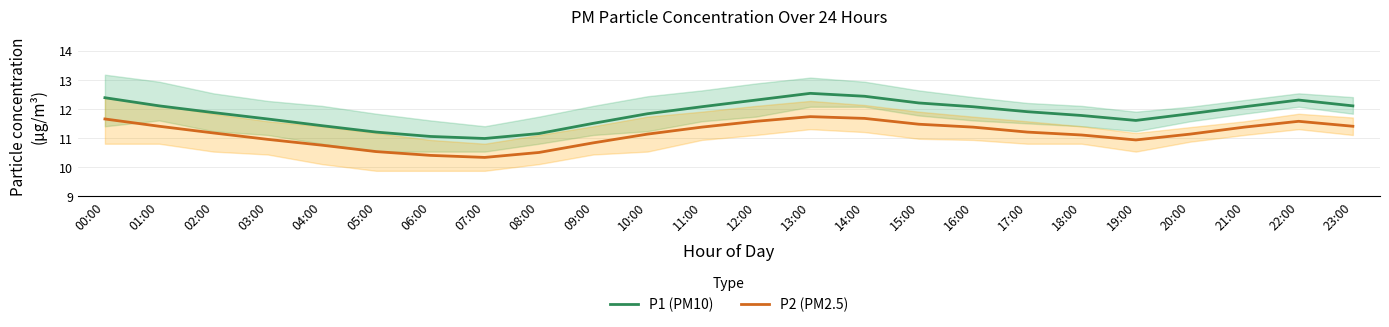

How many series are shown in this chart?

2